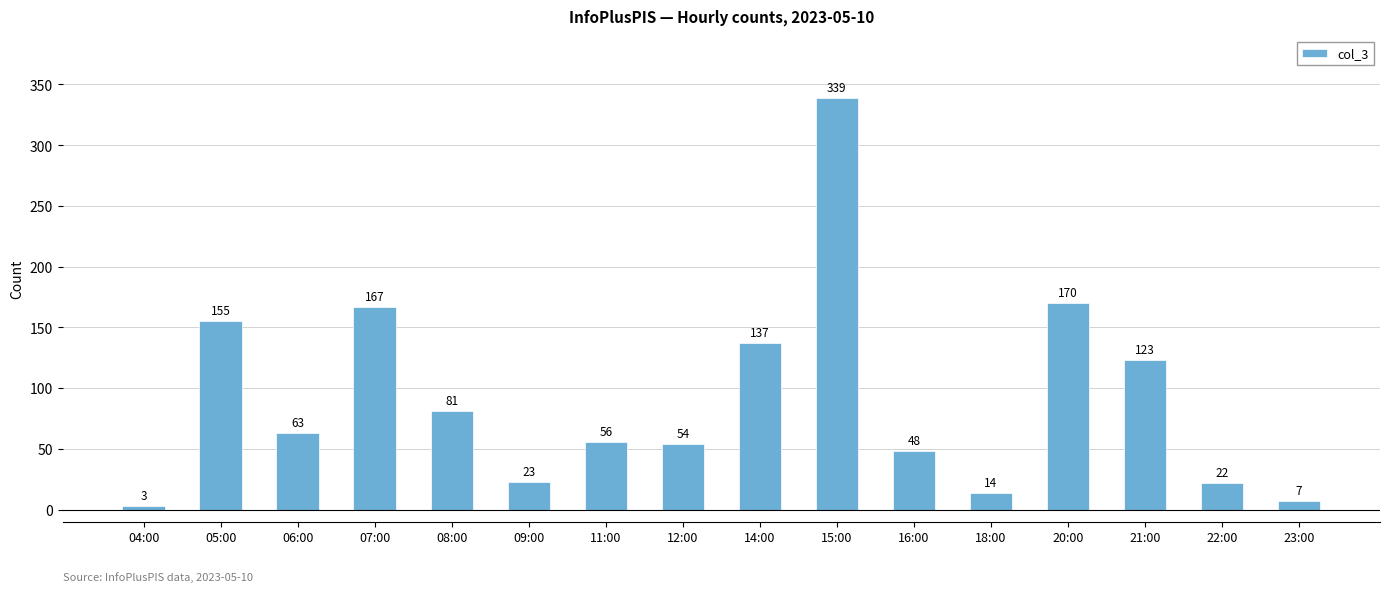

At which label is the value closest to 171?

20:00